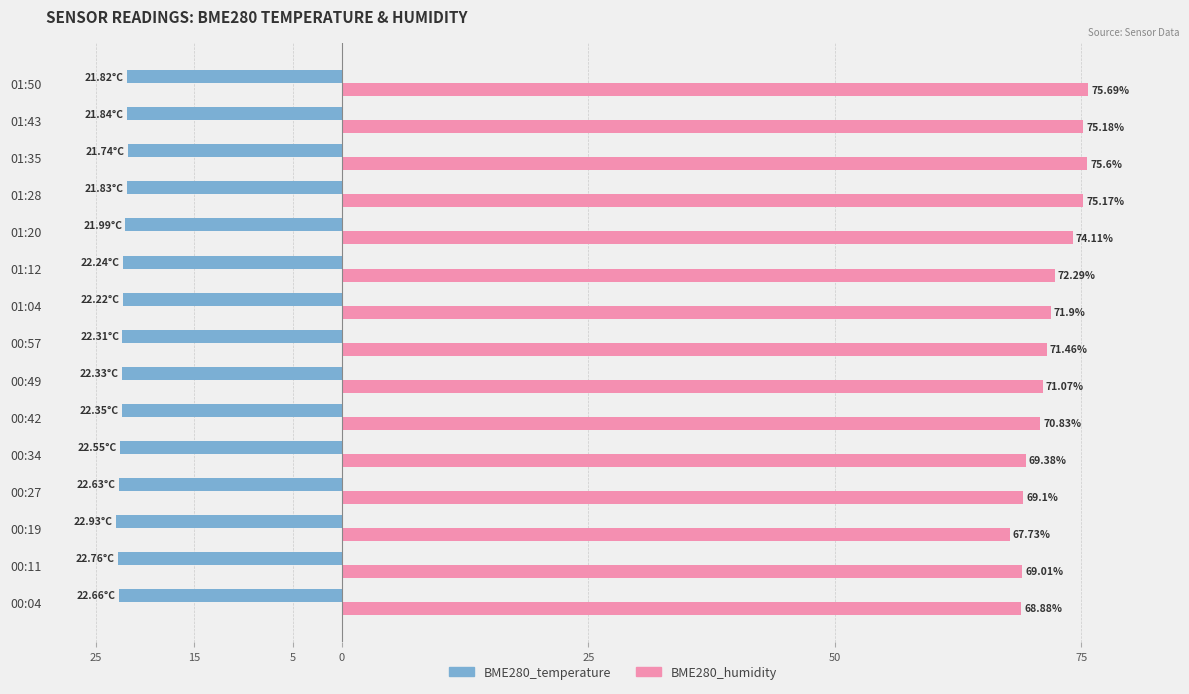

List the series in order of their peak value, lowest first.

BME280_temperature, BME280_humidity